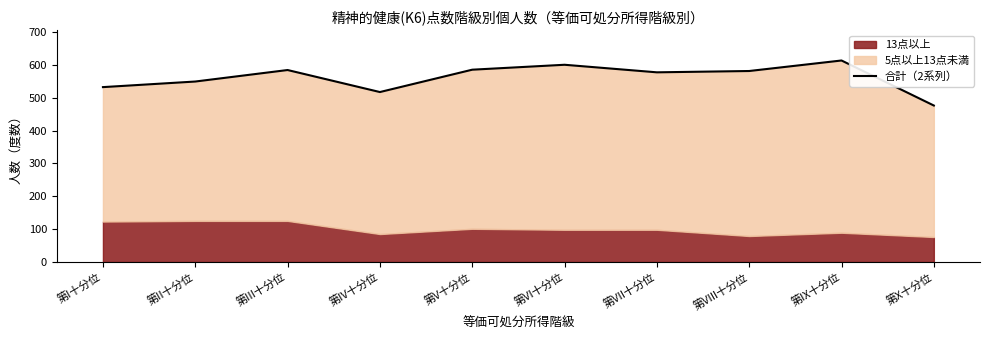

At which category does the chart reach its peak across all series?

第IX十分位